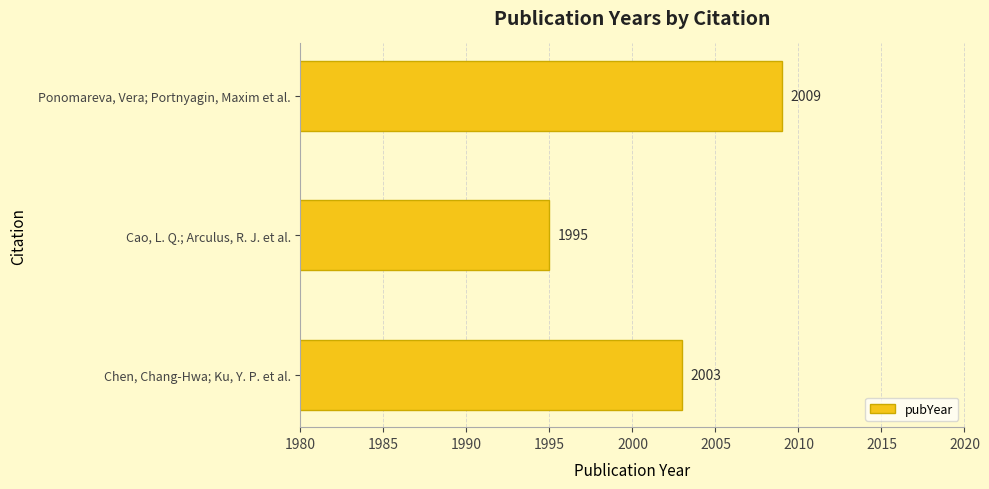

Count the values in the range 1995 to 2009.

3